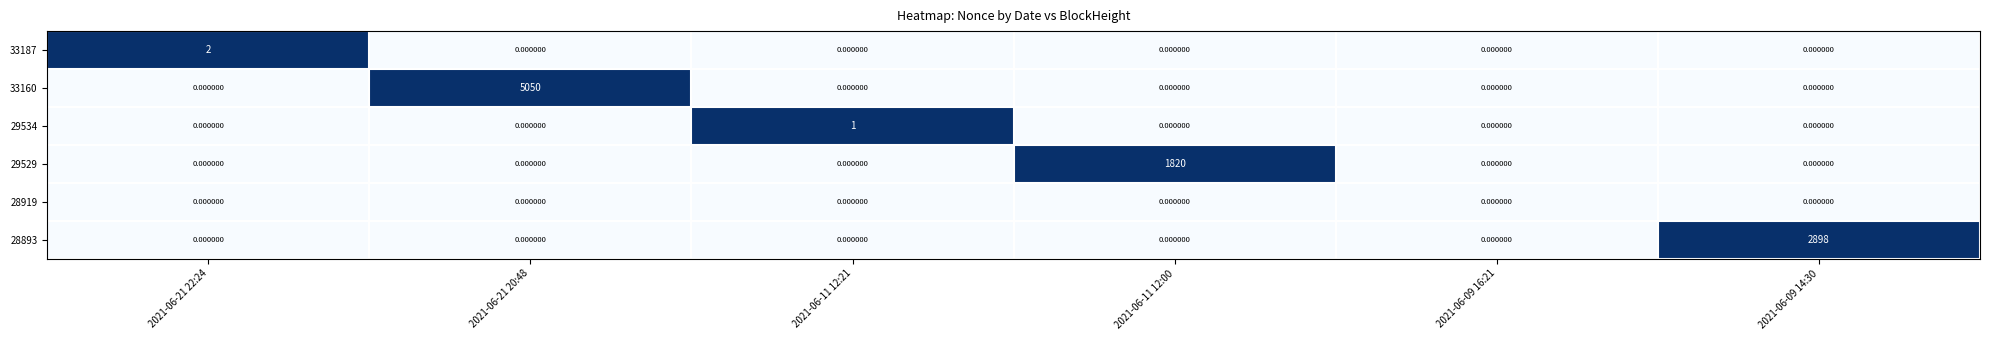

Between 2021-06-21 20:48 and 2021-06-11 12:00, which series saw the biggest shift?

33160